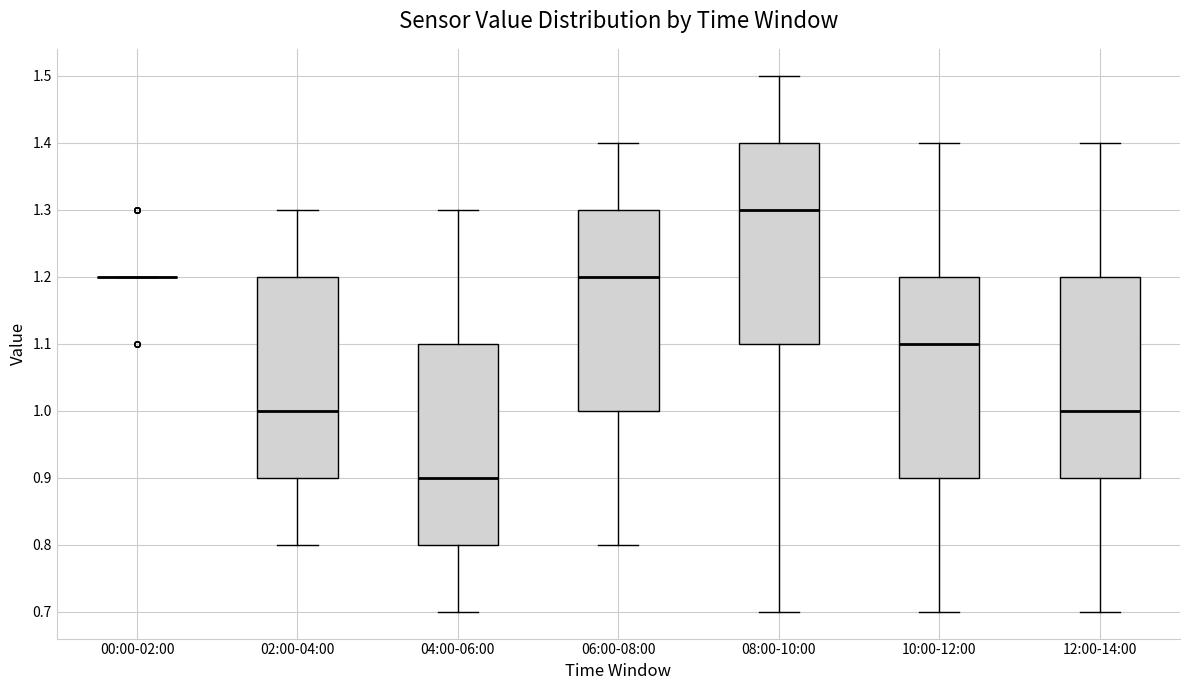

Reading left to right, transcribe this box plot: for each box, give where its median line is, the range the box spans, and where its two whiskers end, as read against the y-axis. The values are not printed on the chart, so give them approximately, as read against the axis.

00:00-02:00: box collapsed to a line at 1.2, whiskers 1.2 to 1.2
02:00-04:00: median 1.0, box 0.9 to 1.2, whiskers 0.8 to 1.3
04:00-06:00: median 0.9, box 0.8 to 1.1, whiskers 0.7 to 1.3
06:00-08:00: median 1.2, box 1.0 to 1.3, whiskers 0.8 to 1.4
08:00-10:00: median 1.3, box 1.1 to 1.4, whiskers 0.7 to 1.5
10:00-12:00: median 1.1, box 0.9 to 1.2, whiskers 0.7 to 1.4
12:00-14:00: median 1.0, box 0.9 to 1.2, whiskers 0.7 to 1.4